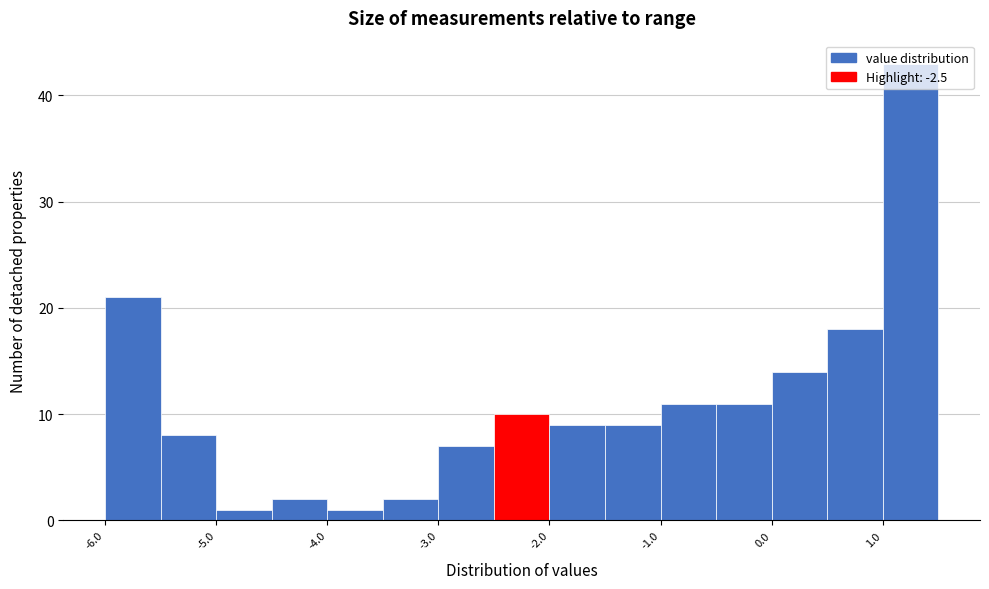

Which range on the x-axis has the tallest bar?

1.0 to 1.5